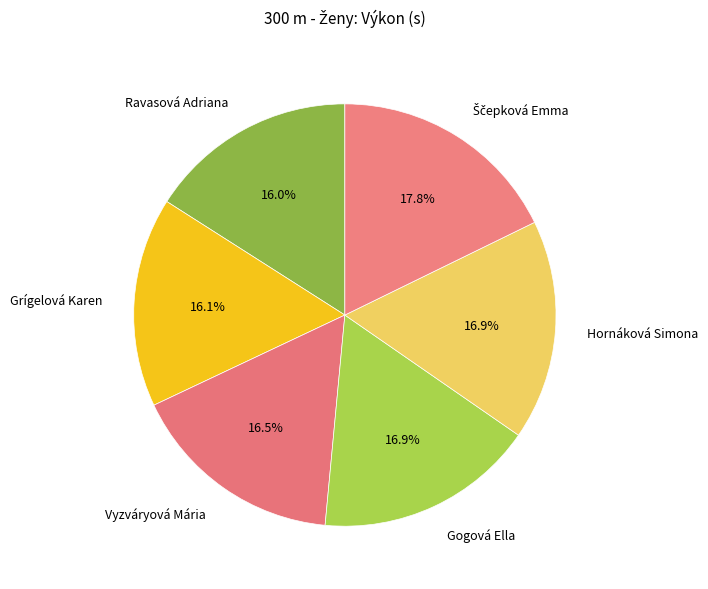

Which has a higher value, Ravasová Adriana or Hornáková Simona?

Hornáková Simona